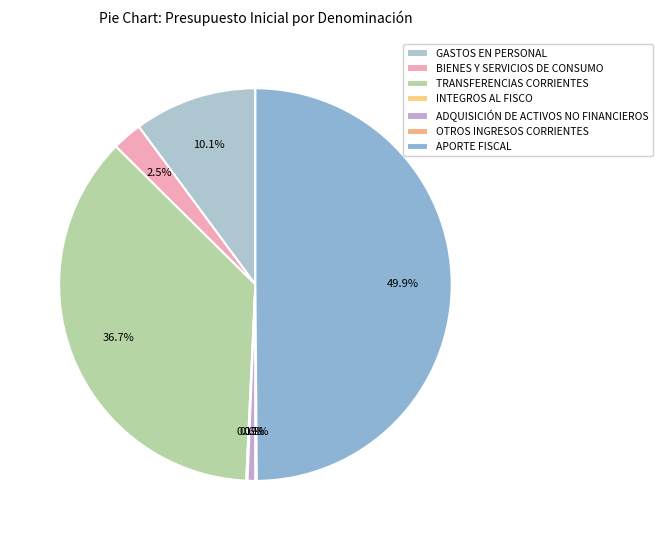

Between TRANSFERENCIAS CORRIENTES and APORTE FISCAL, which is larger?

APORTE FISCAL